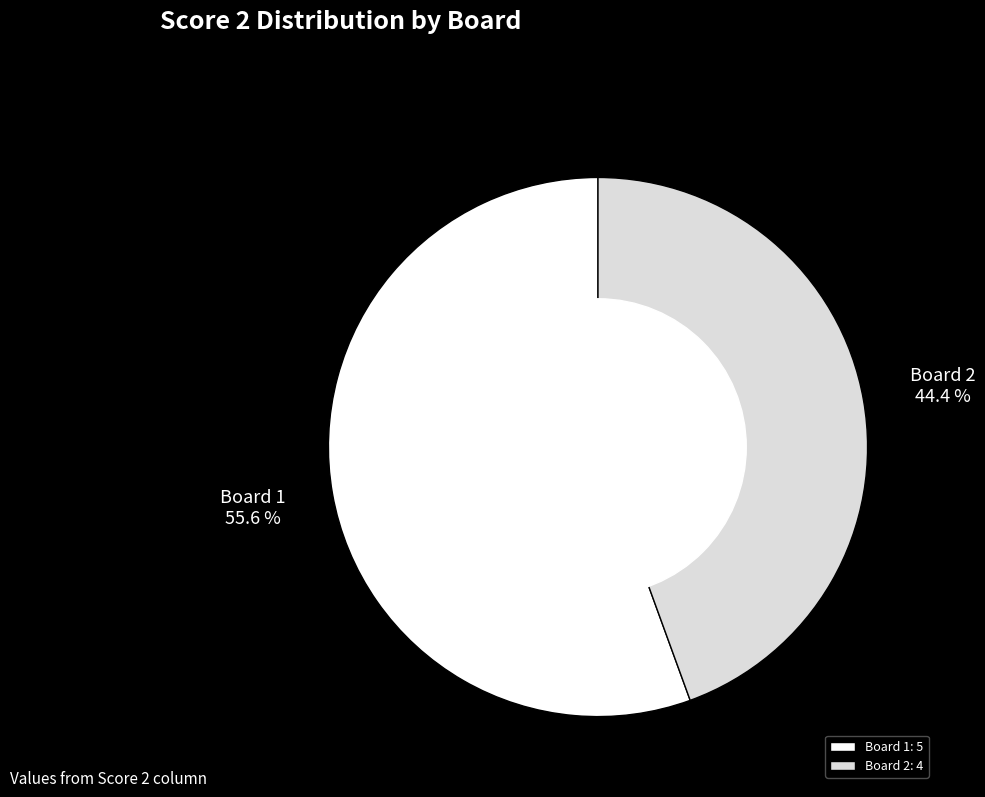

Is there any slice that represents more than half of the pie?

Yes